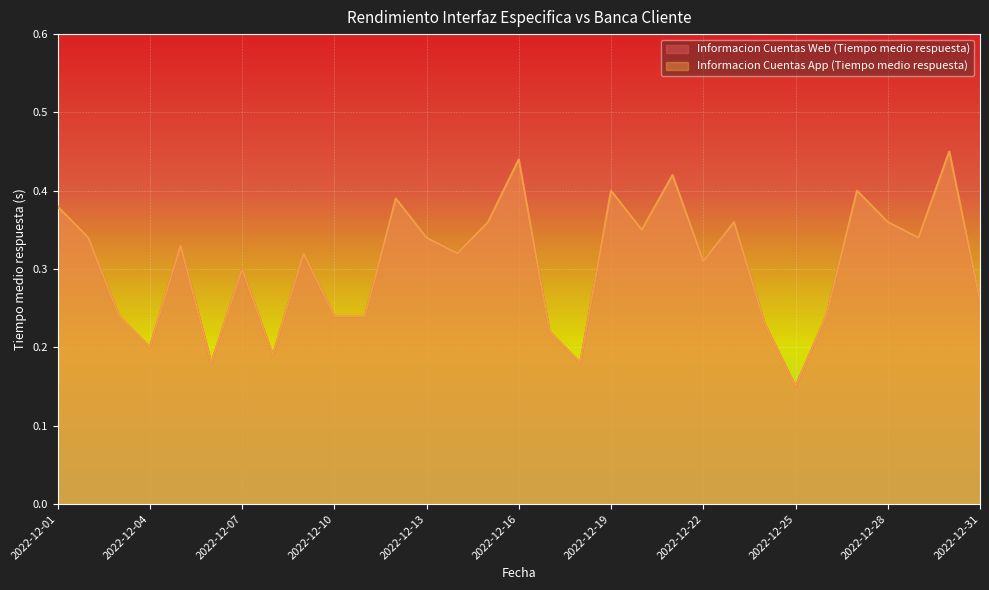

List the series in order of their peak value, highest first.

Informacion Cuentas Web (Tiempo medio respuesta), Informacion Cuentas App (Tiempo medio respuesta)